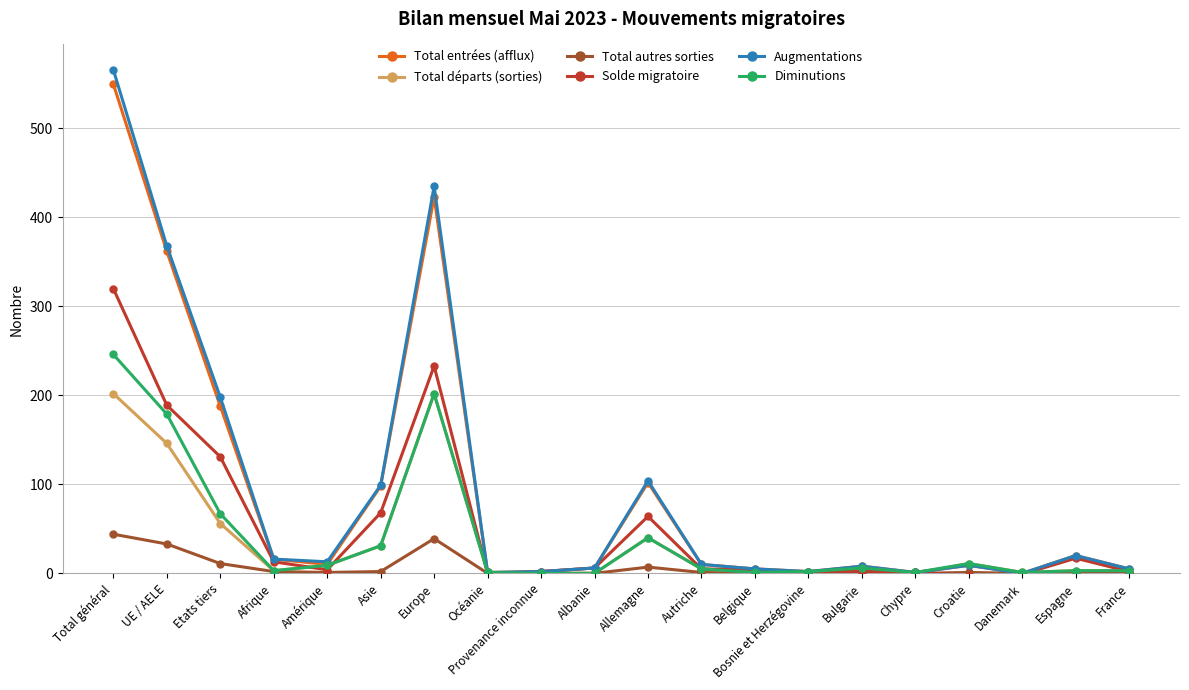

What position from the left is Etats tiers?

3